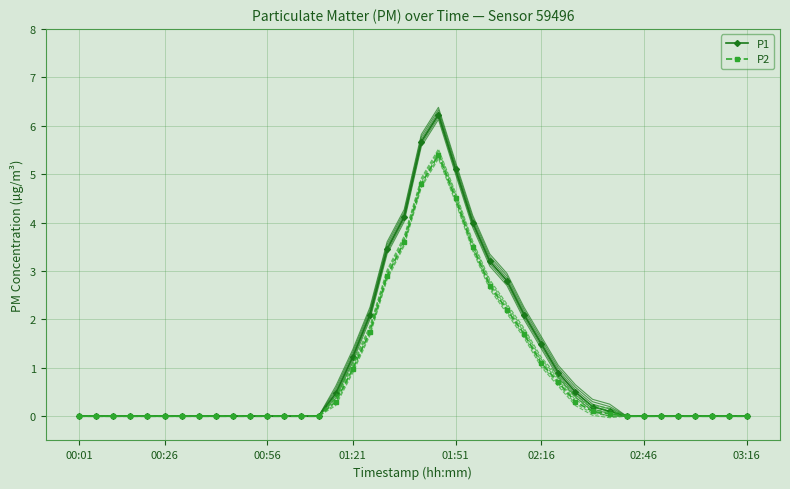

What is the highest value of the P2 series?

5.4